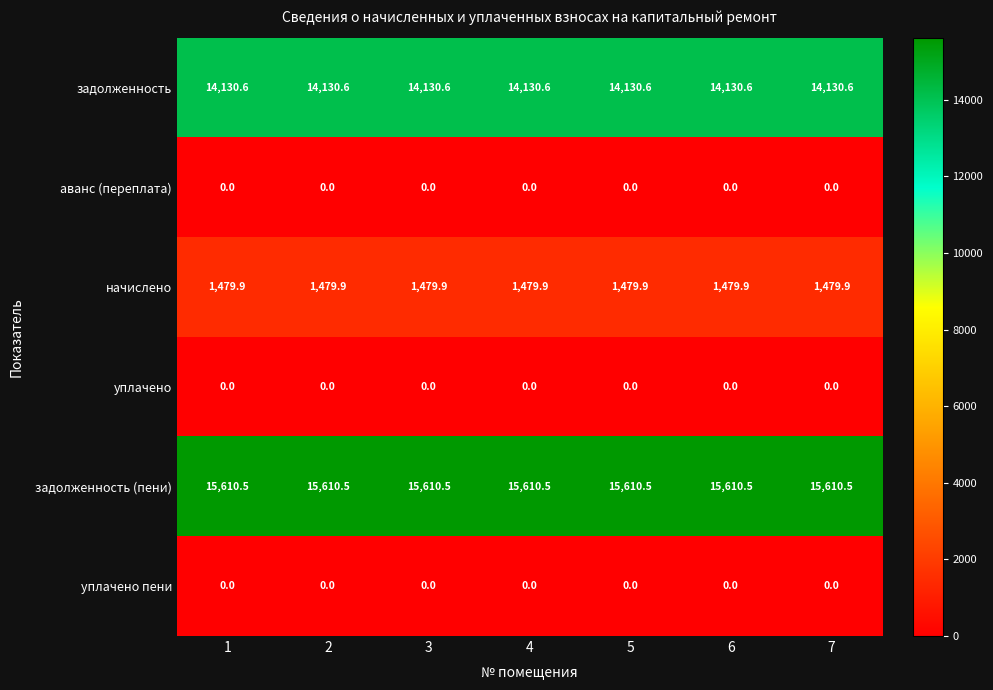

What is the maximum value for задолженность?

14130.6